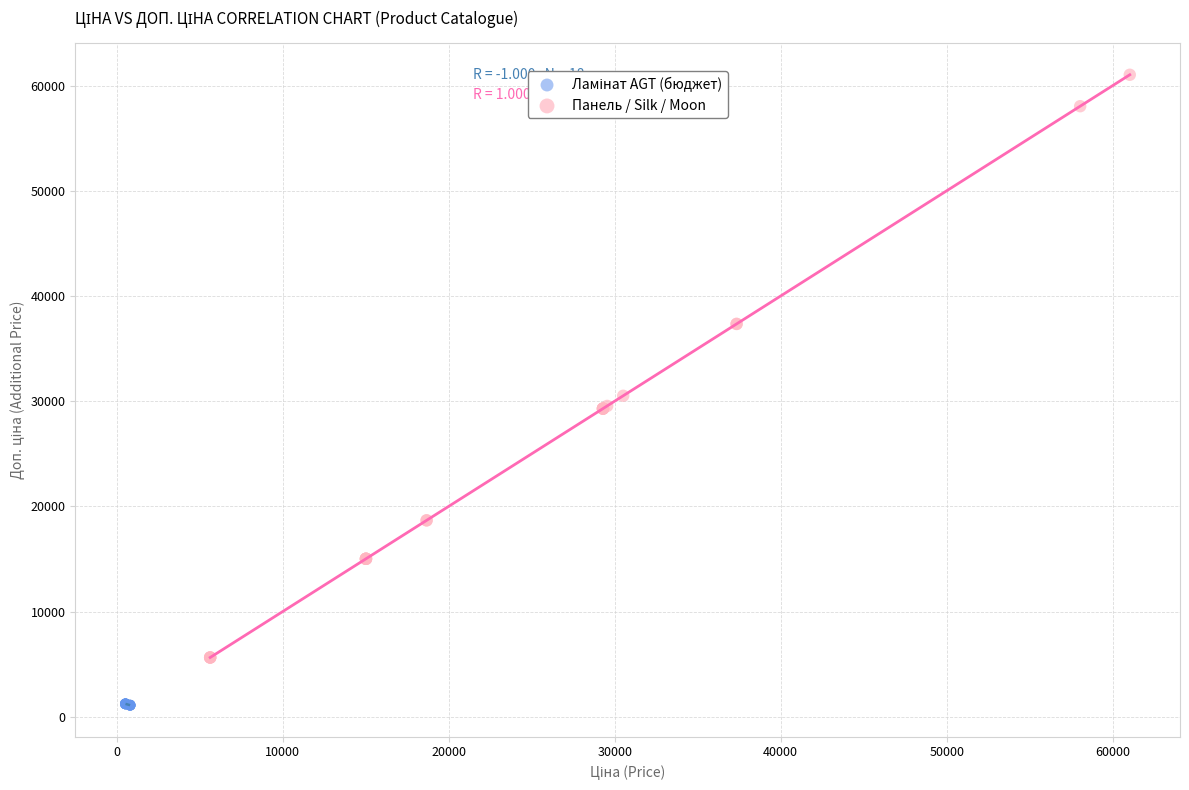

Which series reaches the maximum Y coordinate?

Панель / Silk / Moon